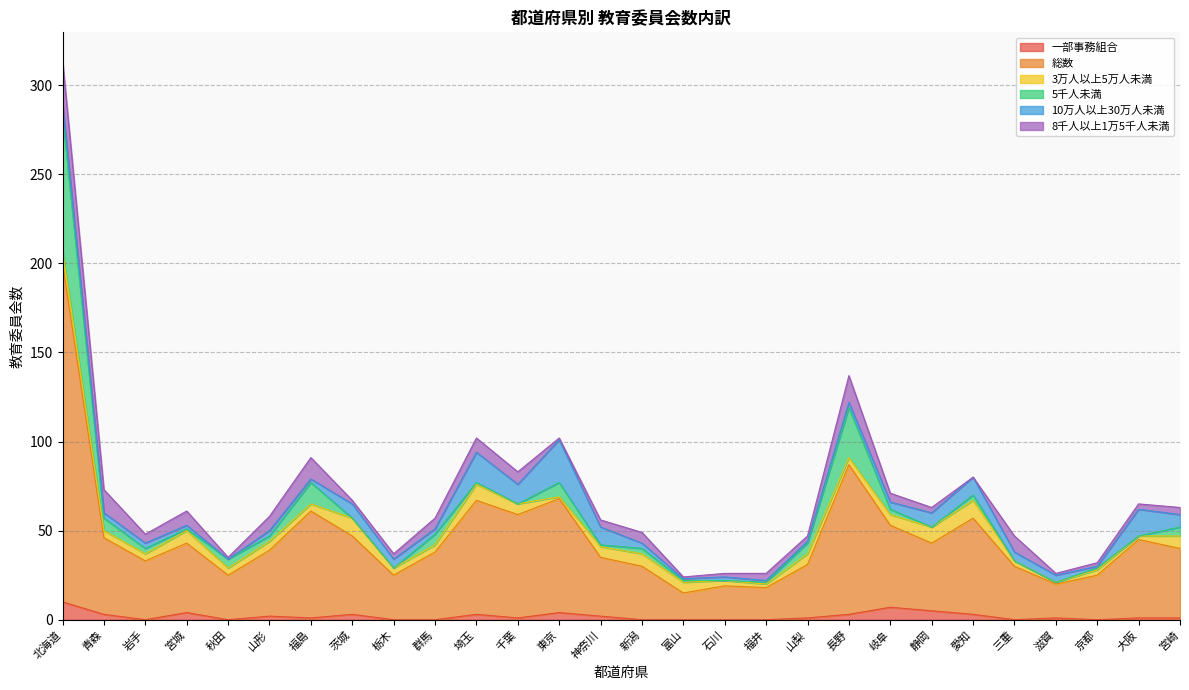

Where is the first local maximum for 10万人以上30万人未満?

山形